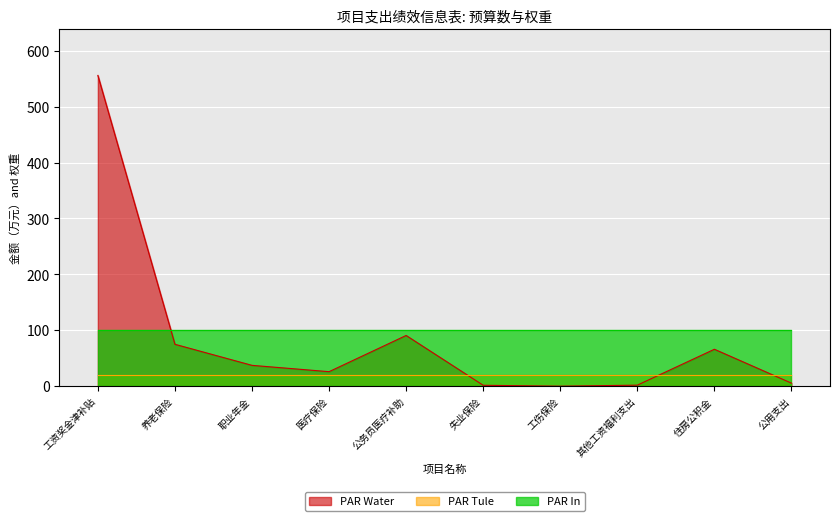

What is the difference between the highest and lowest values at 住房公积金?

80.0